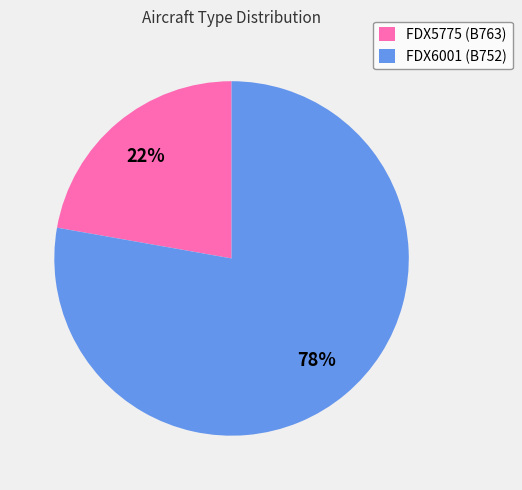

To the nearest percent, what is the average slice percentage?

50%